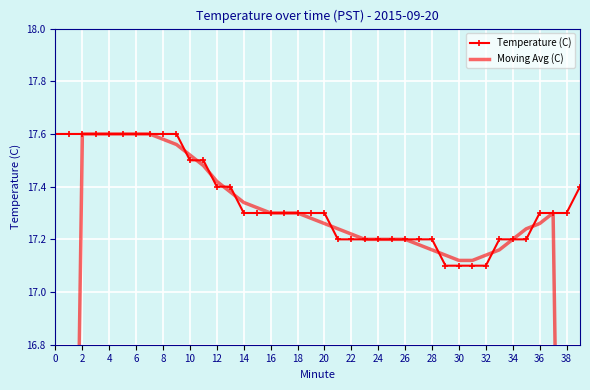

Is it true that Temperature (C) equals 10.1 at 38?

False